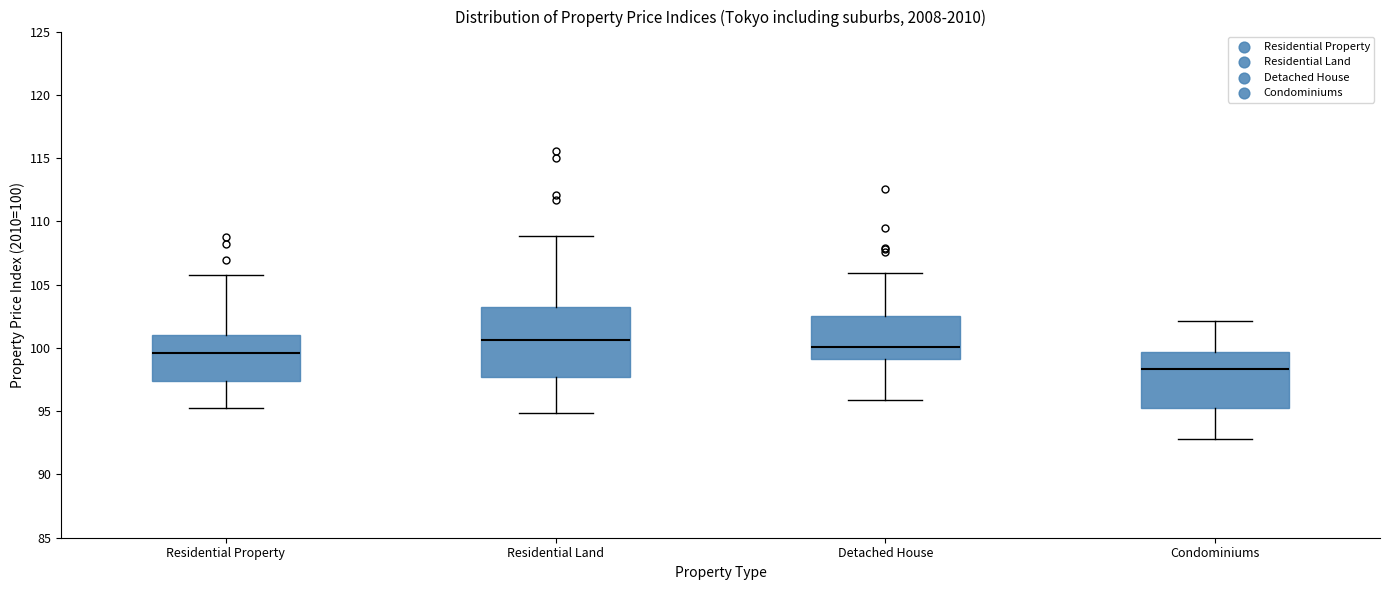

Which box has the lowest median line?

Condominiums